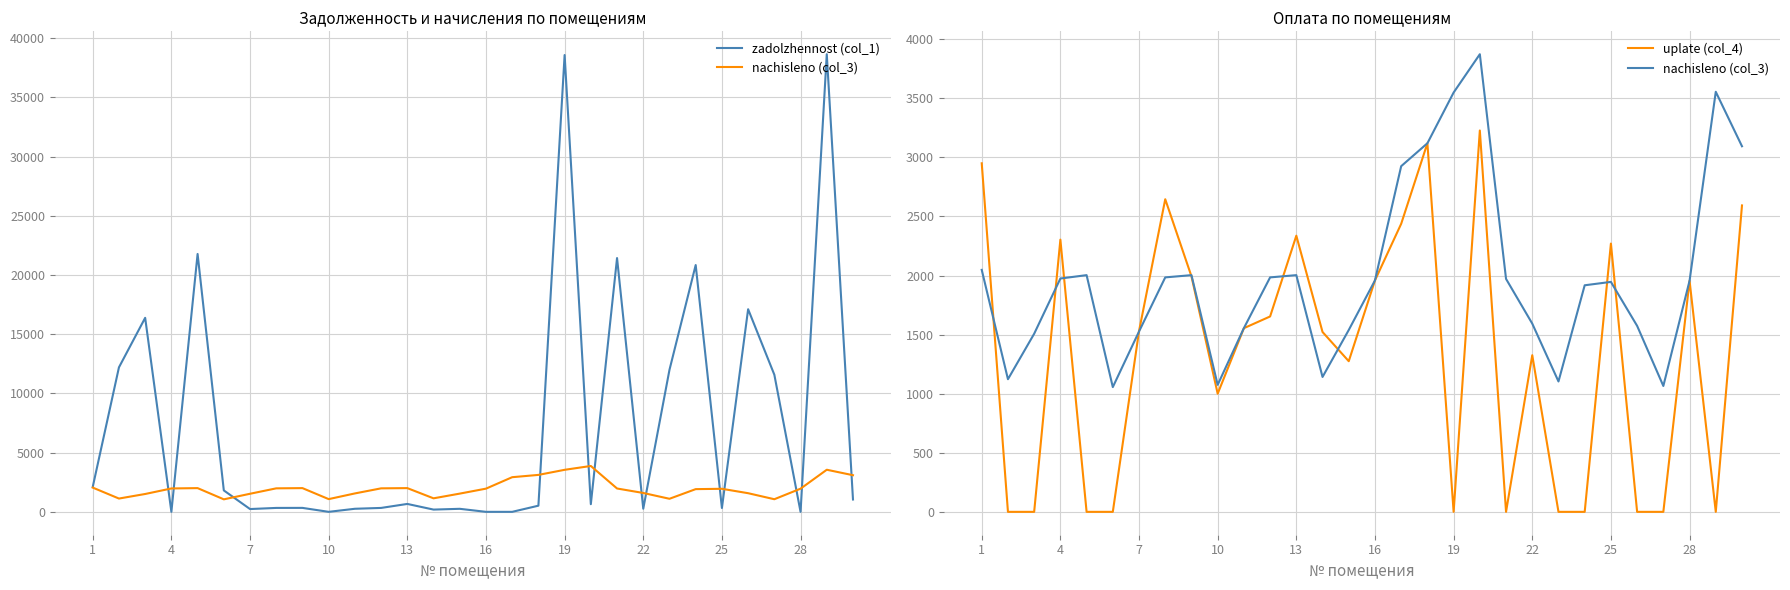

True or false: uplate (col_4) has a value of -1407.5 at 7.

False